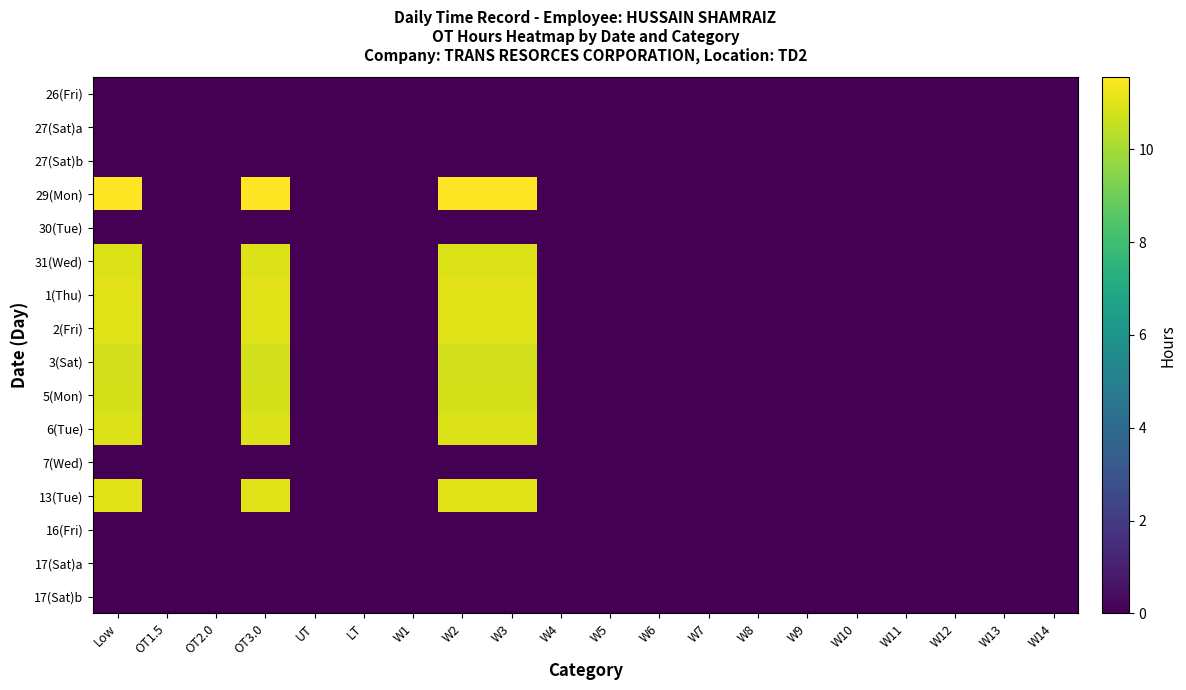

Which has a higher value, W14 or UT?

W14